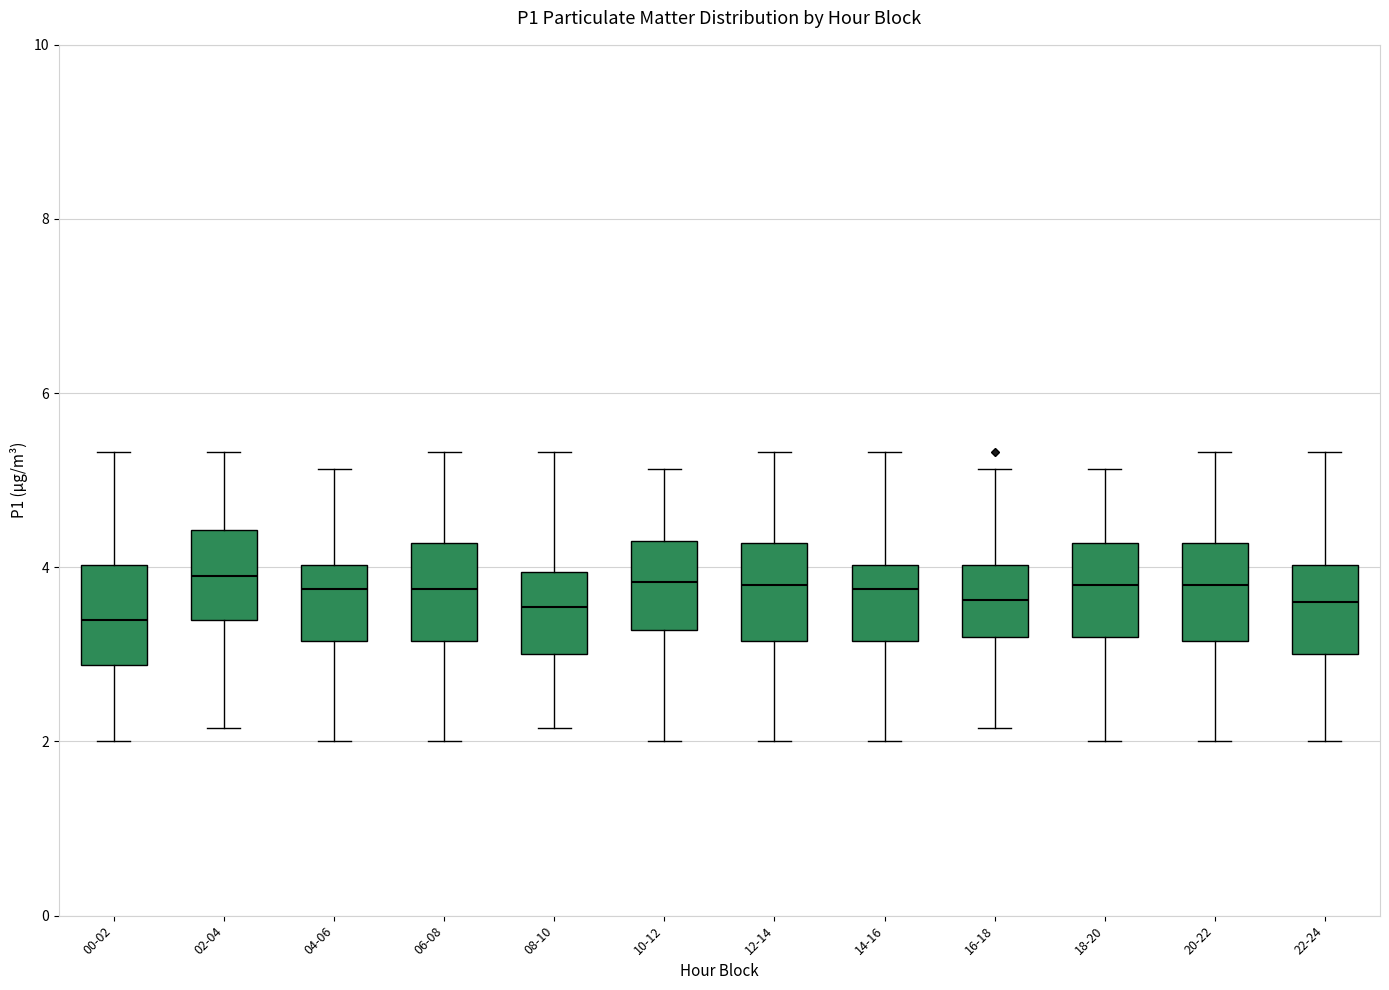

Where does the upper whisker of the box for 16-18 end on the y-axis? The values are not printed on the chart, so give them approximately, as read against the axis.

5.2